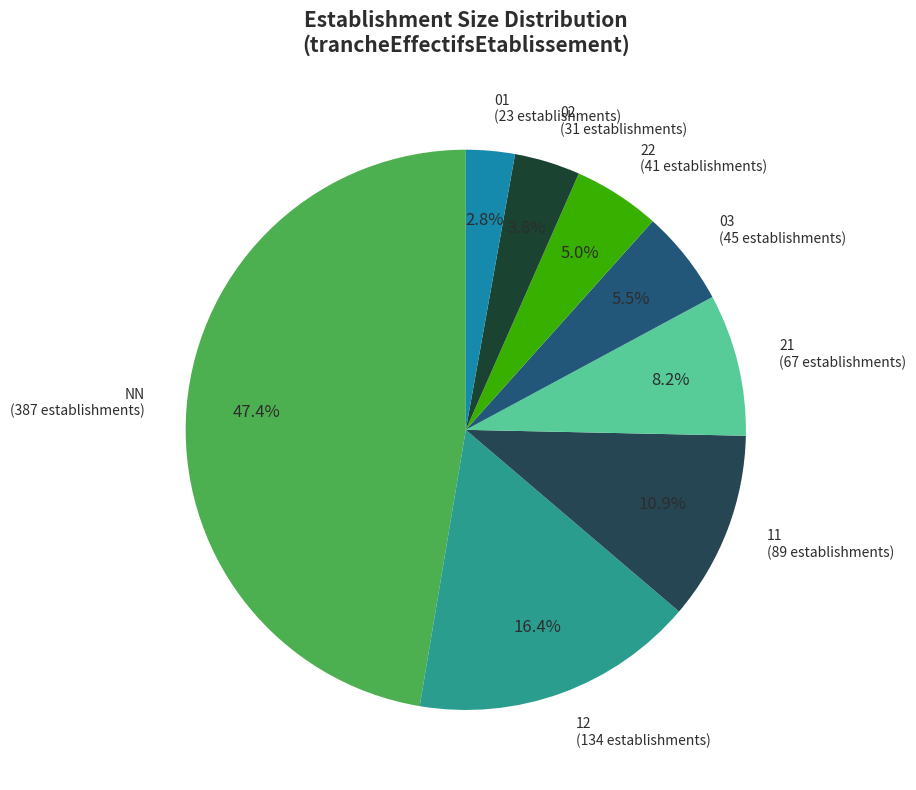

True or false: NN accounts for 47% of the total.

True